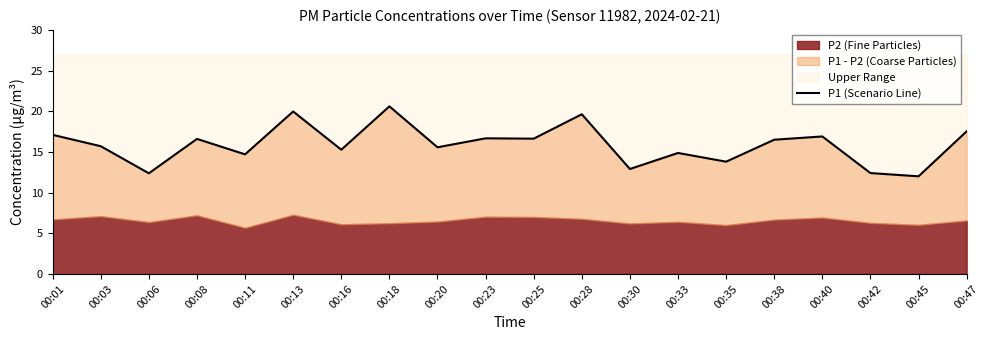

Reading left to right, list all the values displayed in this chart.

00:01=17.1	00:03=15.7	00:06=12.4	00:08=16.6	00:11=14.7	00:13=20.0	00:16=15.3	00:18=20.6	00:20=15.6	00:23=16.7	00:25=16.6	00:28=19.6	00:30=12.9	00:33=14.9	00:35=13.8	00:38=16.5	00:40=16.9	00:42=12.4	00:45=12.0	00:47=17.5